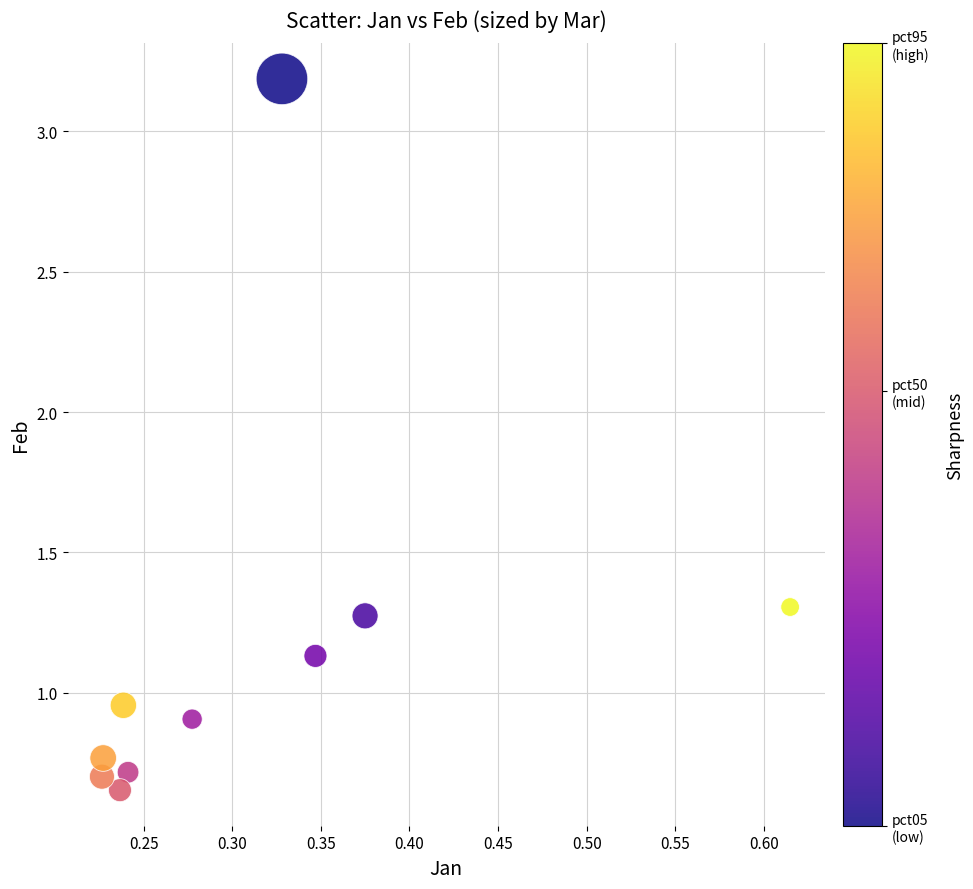

What is the average Y value?

1.2